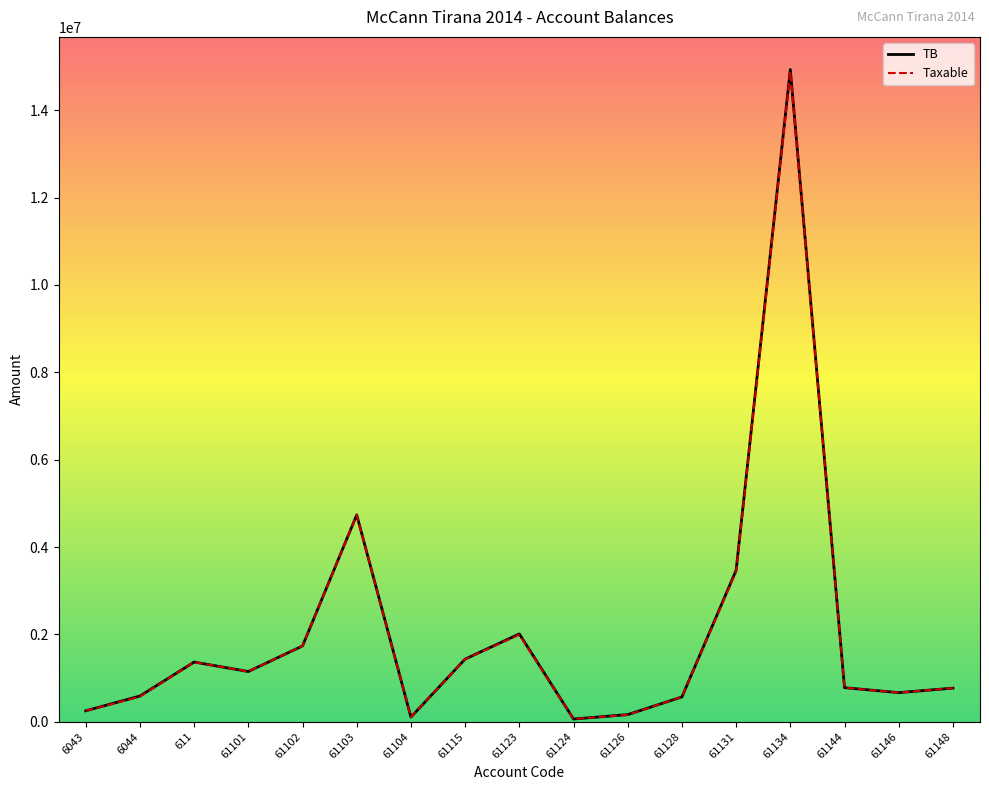

What is the maximum value shown in the chart?

14931158.8